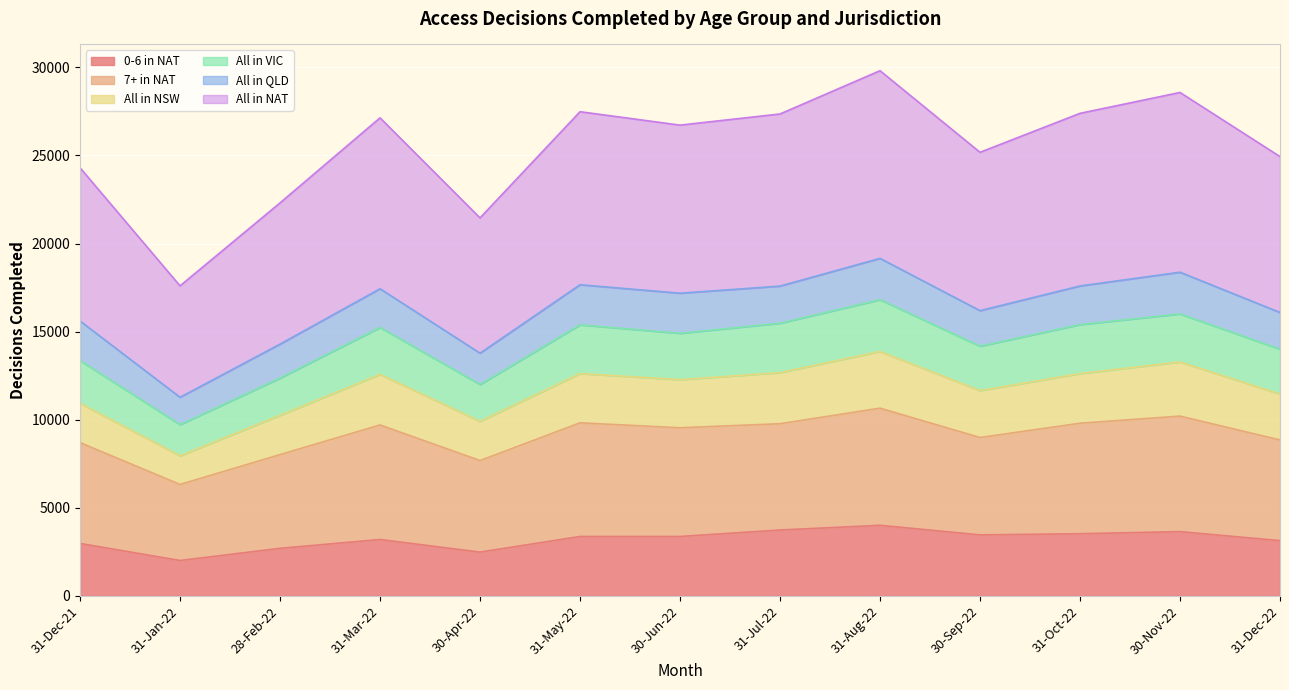

What is the maximum value for 0-6 in NAT?

4004